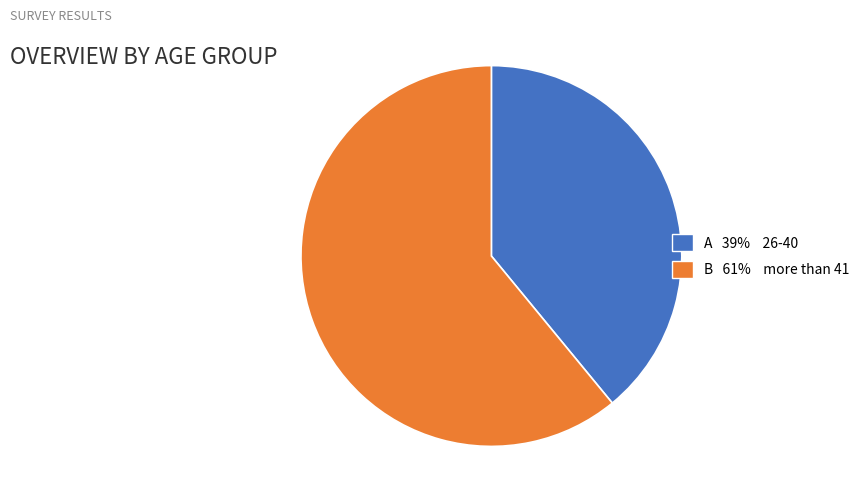

Does any single category account for the majority?

Yes